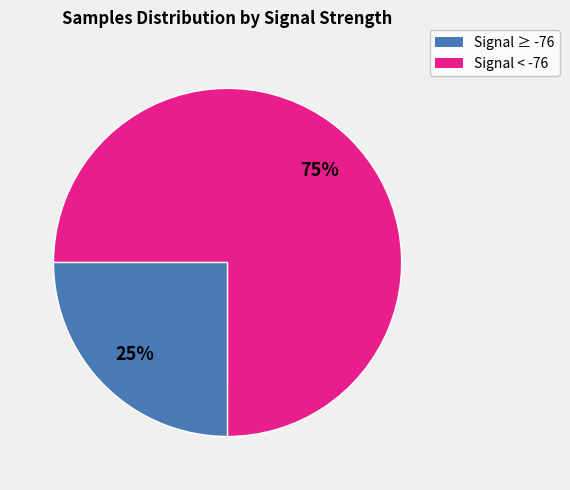

To the nearest percent, what is the average slice percentage?

50%